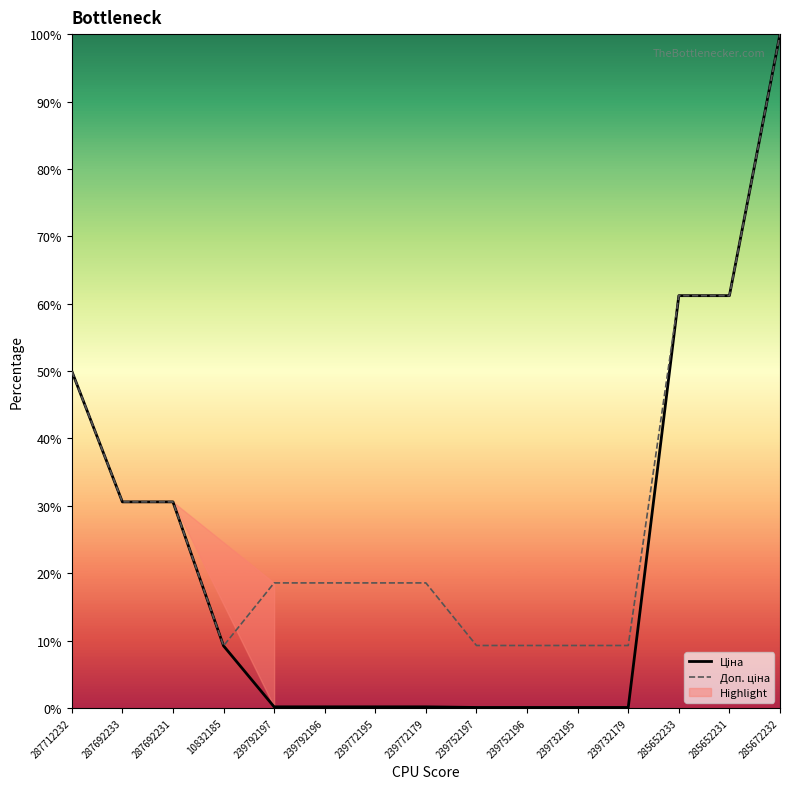

True or false: Ціна and Доп. ціна intersect in this chart.

False